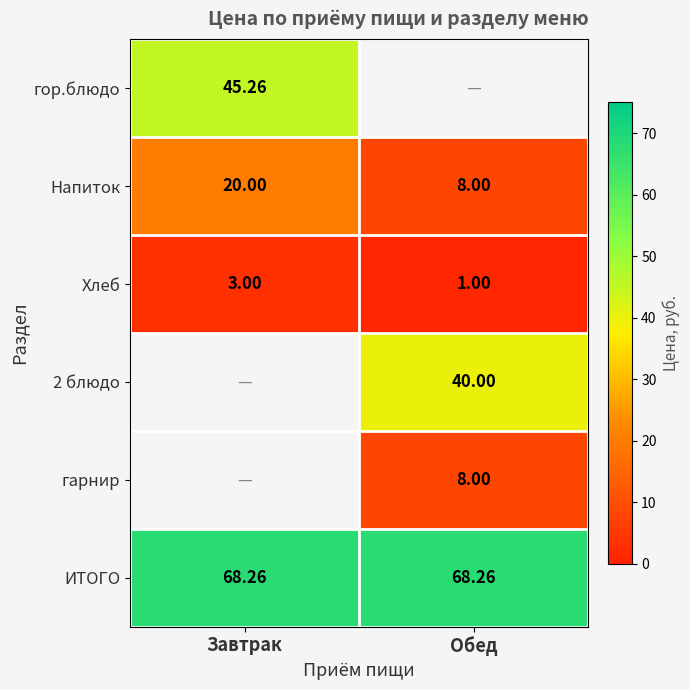

How many series are shown in this chart?

6